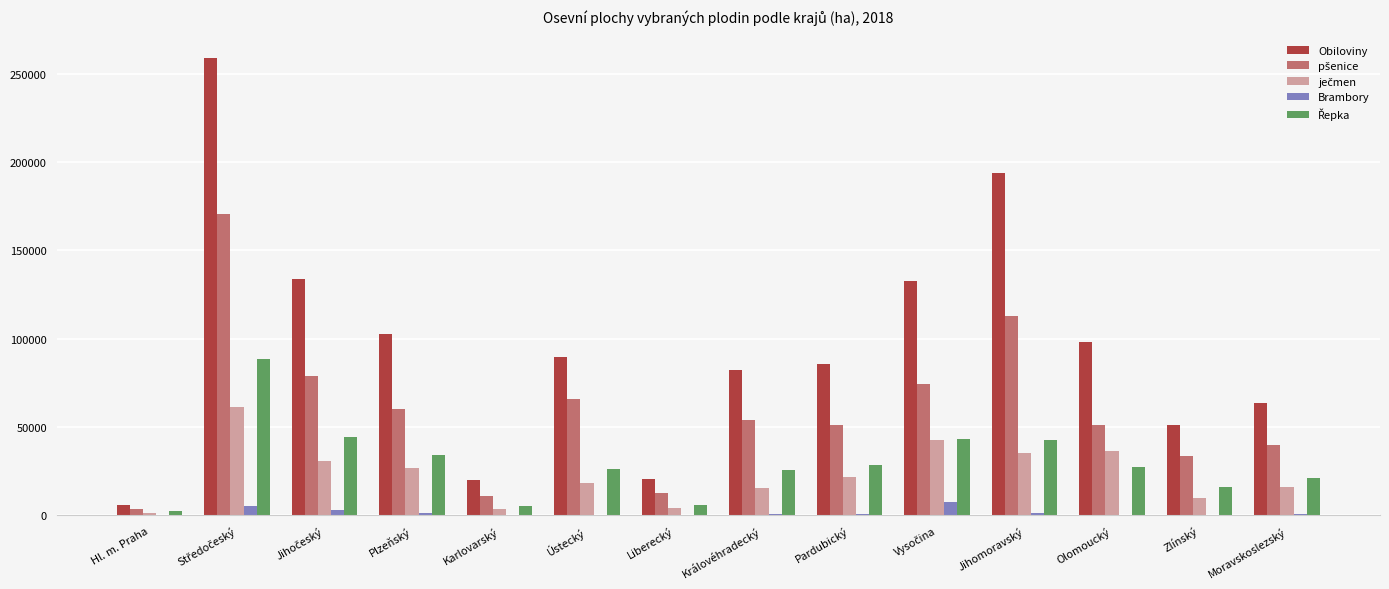

Which series has the largest total across all categories?

Obiloviny